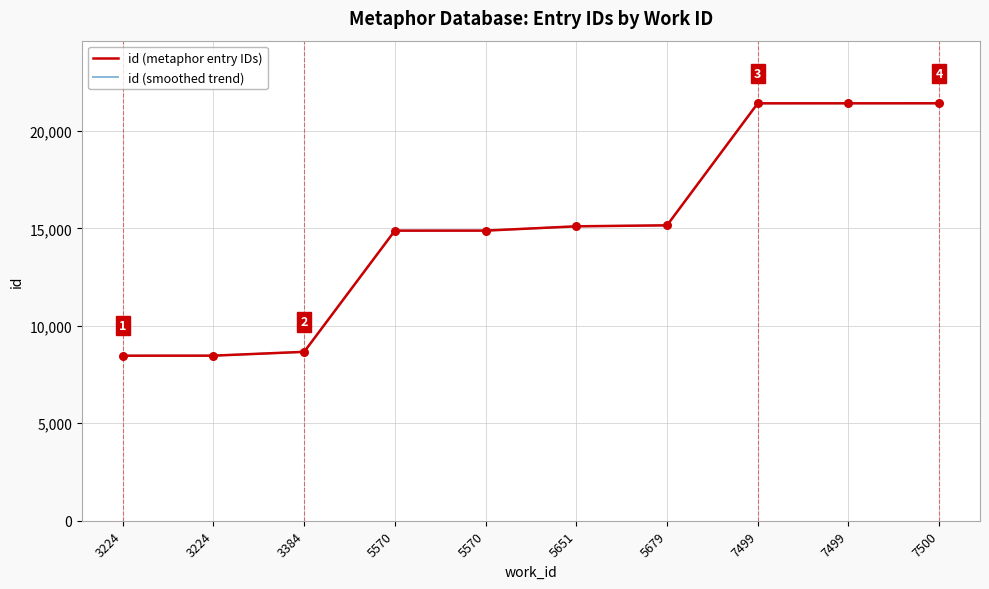

Which has a higher value, 5570 or 7499?

7499